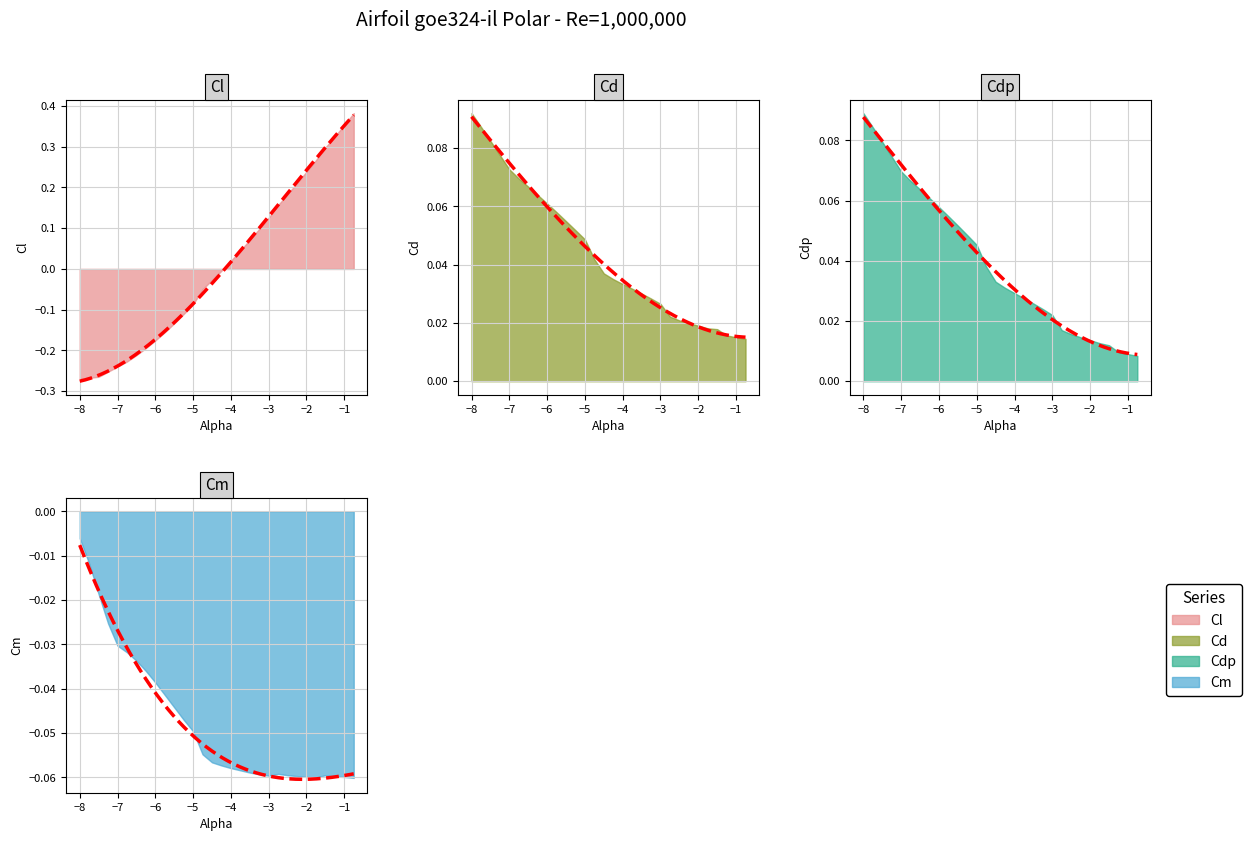

Reading left to right, what are all the values shown in this chart?

Cl: -0.3	-0.3	-0.3	-0.3	-0.2	-0.2	-0.2	-0.2	-0.2	-0.2	-0.1	-0.1	-0.1	-0.0	-0.0	-0.0	0.0	0.0	0.1	0.1	0.1	0.2	0.2	0.2	0.2	0.3	0.3	0.3	0.4	0.4
Cd: 0.1	0.1	0.1	0.1	0.1	0.1	0.1	0.1	0.1	0.1	0.1	0.1	0.0	0.0	0.0	0.0	0.0	0.0	0.0	0.0	0.0	0.0	0.0	0.0	0.0	0.0	0.0	0.0	0.0	0.0
Cdp: 0.1	0.1	0.1	0.1	0.1	0.1	0.1	0.1	0.1	0.1	0.1	0.0	0.0	0.0	0.0	0.0	0.0	0.0	0.0	0.0	0.0	0.0	0.0	0.0	0.0	0.0	0.0	0.0	0.0	0.0
Cm: -0.0	-0.0	-0.0	-0.0	-0.0	-0.0	-0.0	-0.0	-0.0	-0.0	-0.0	-0.0	-0.0	-0.1	-0.1	-0.1	-0.1	-0.1	-0.1	-0.1	-0.1	-0.1	-0.1	-0.1	-0.1	-0.1	-0.1	-0.1	-0.1	-0.1